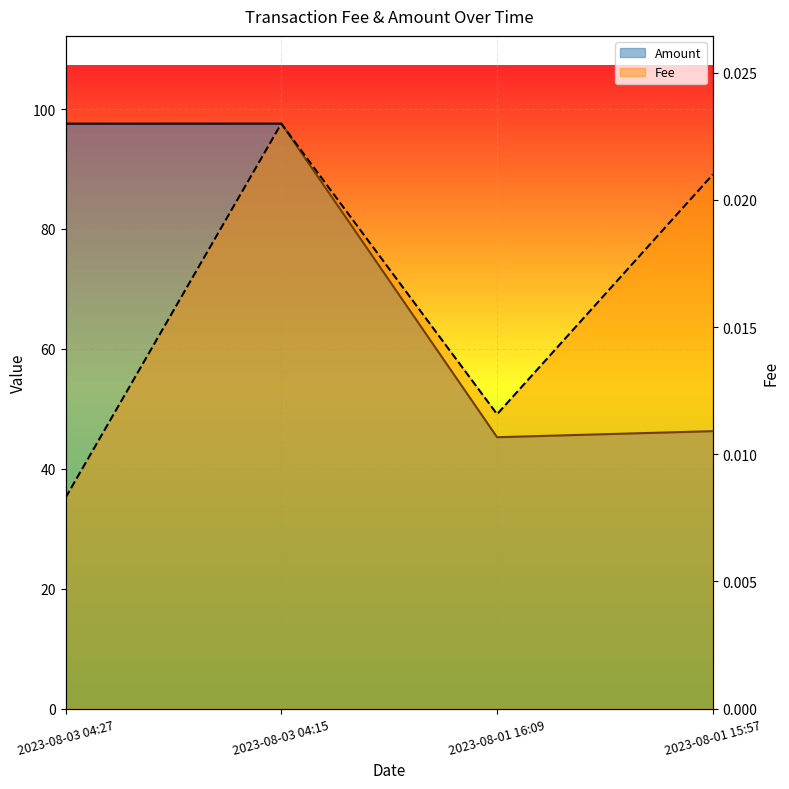

True or false: Fee and Amount intersect in this chart.

False